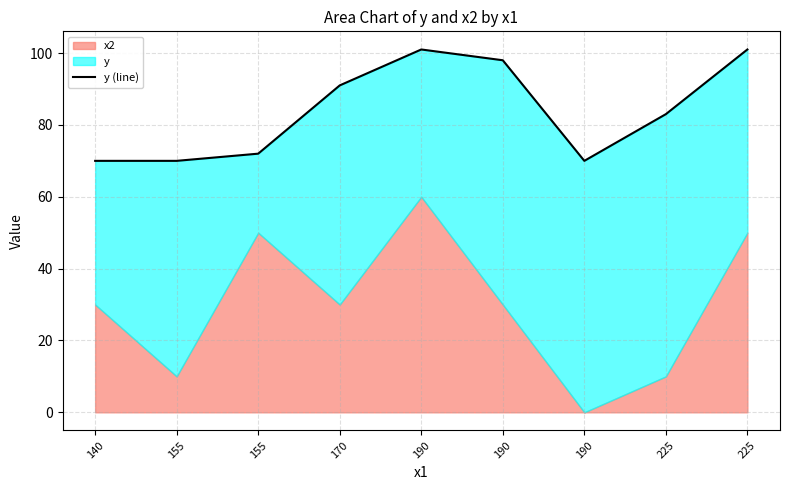

True or false: the data shows 98 at 190.

True